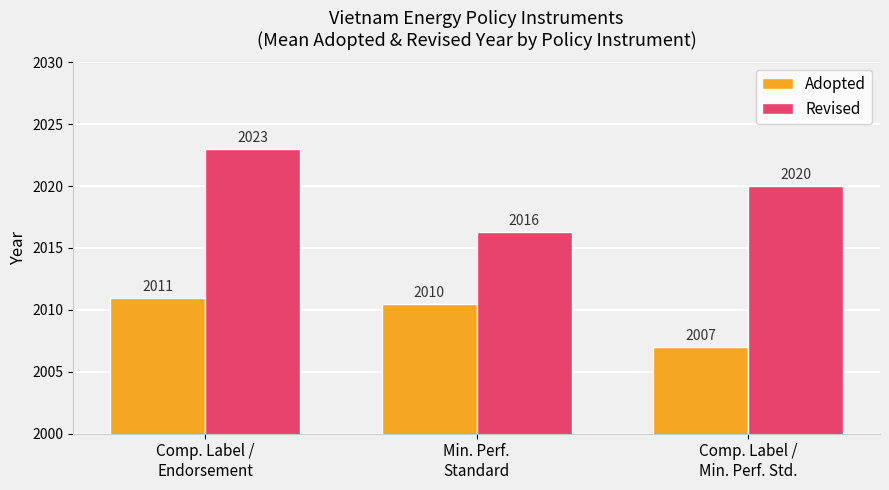

What is the maximum value for Adopted?

2011.0